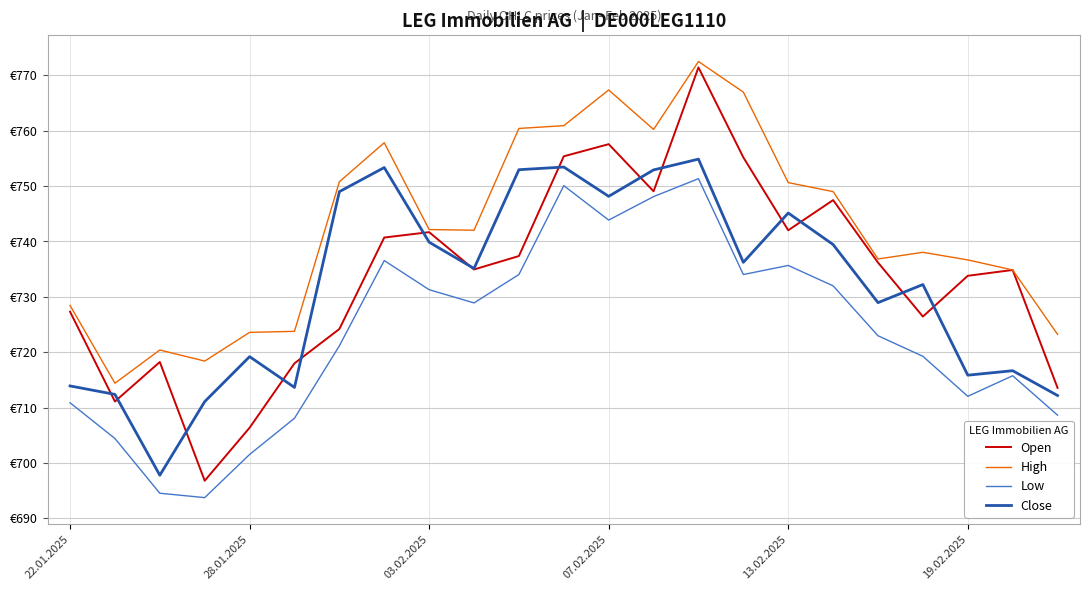

What are all the series names shown in the legend?

Open, High, Low, Close